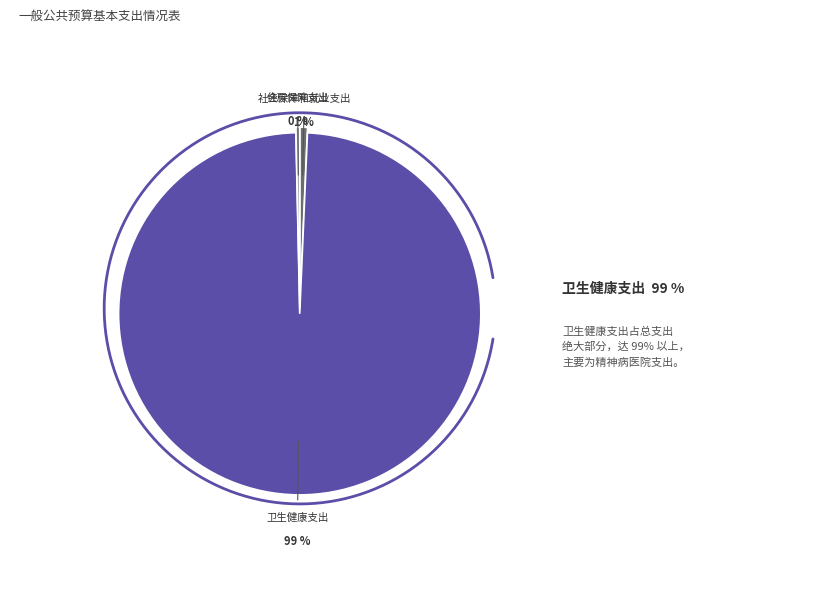

How many segments does this pie chart have?

3